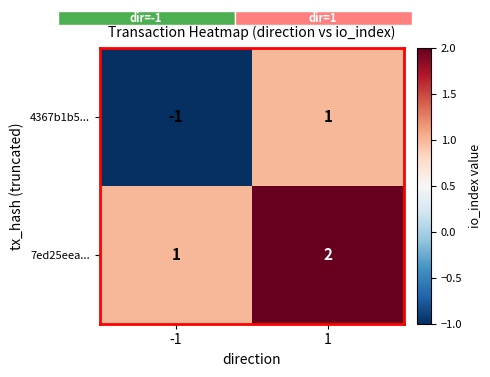

List the labels in order of 7ed25eea... value, smallest first.

-1, 1